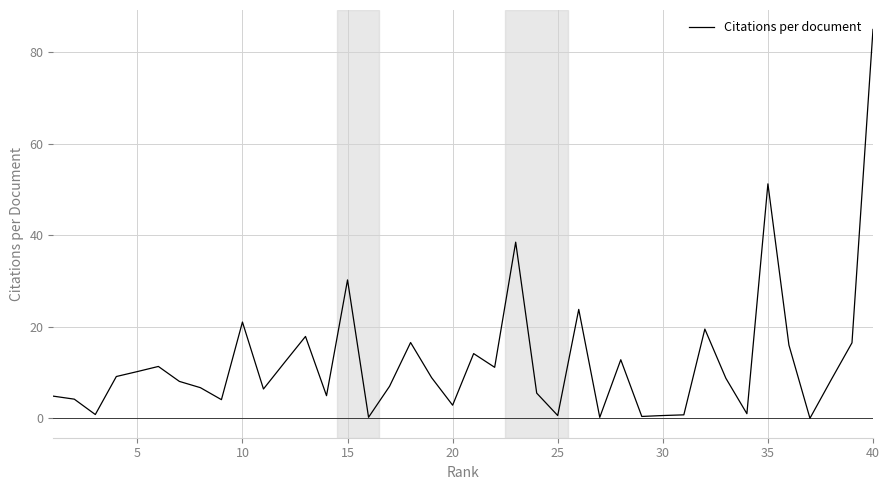

What is the maximum value shown in the chart?

85.0